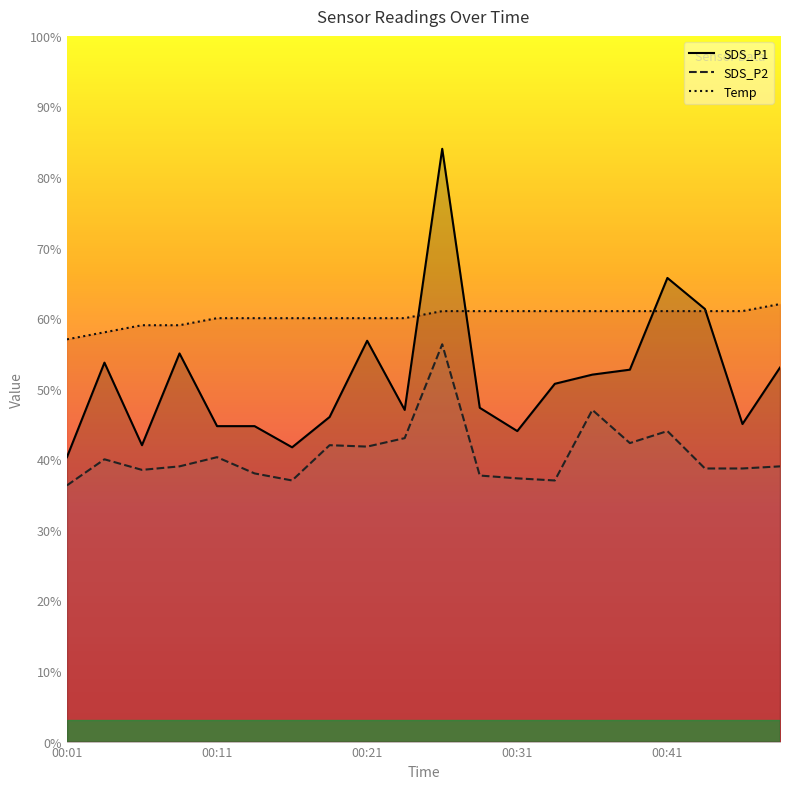

How many lines are shown in the chart?

3